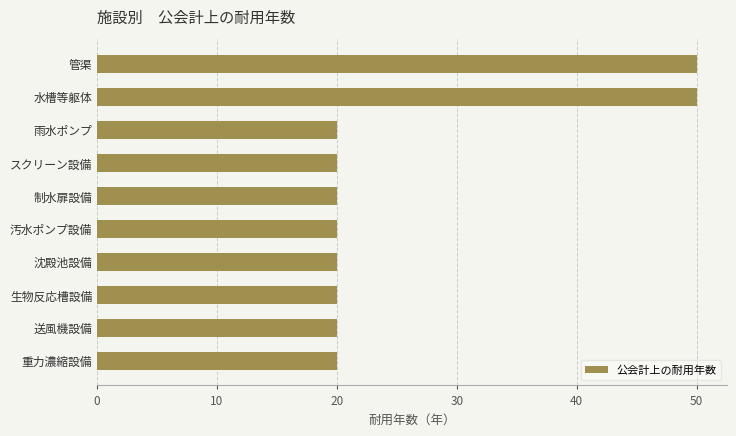

What is the sum of all values?

260